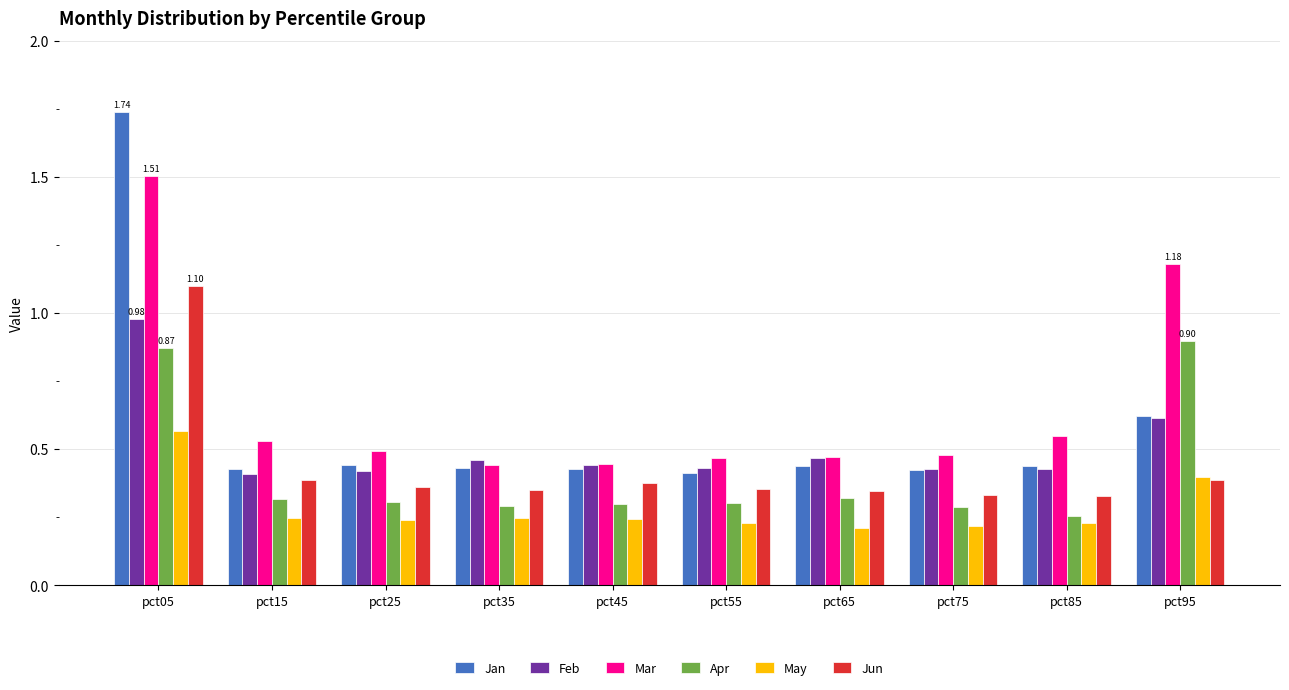

How many May values are between 0 and 1?

10